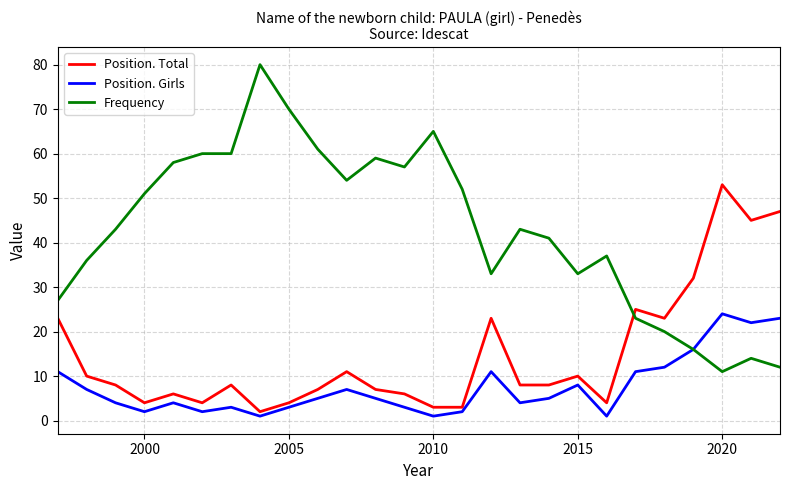

Is this an area chart (filled region under the line)?

No